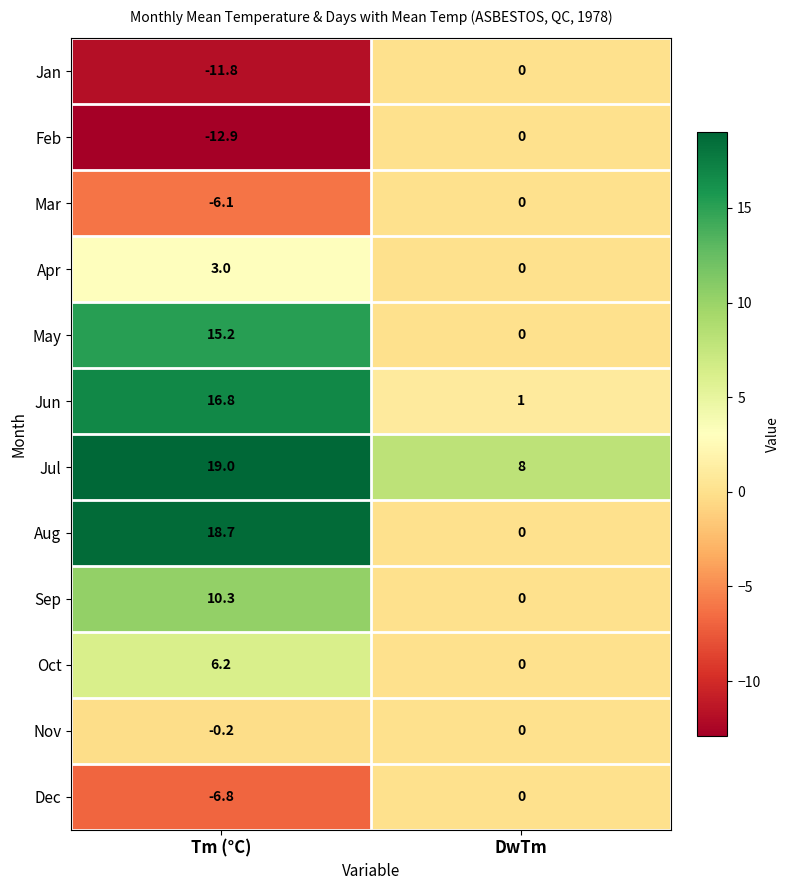

What is the total value across all series at DwTm?

9.0